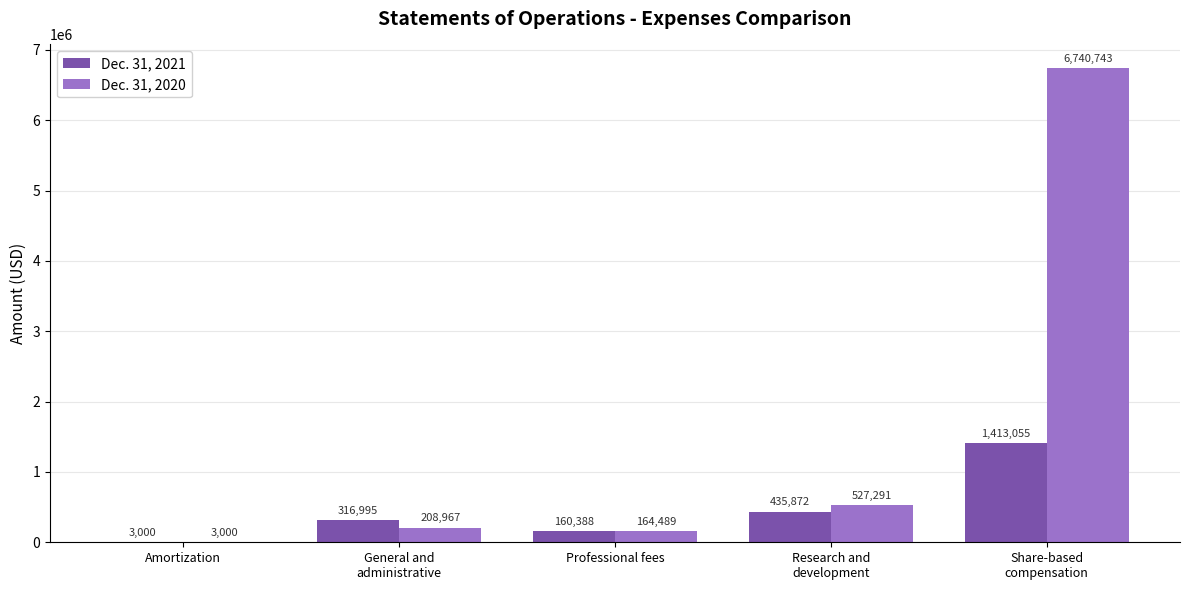

Reading left to right, what are all the values shown in this chart?

Dec. 31, 2021: Amortization=3000	General and
administrative=316995	Professional fees=160388	Research and
development=435872	Share-based
compensation=1413055
Dec. 31, 2020: Amortization=3000	General and
administrative=208967	Professional fees=164489	Research and
development=527291	Share-based
compensation=6740743